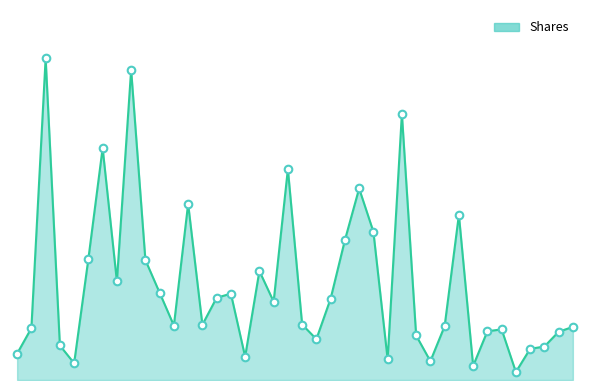

Does the chart have visible grid lines?

No